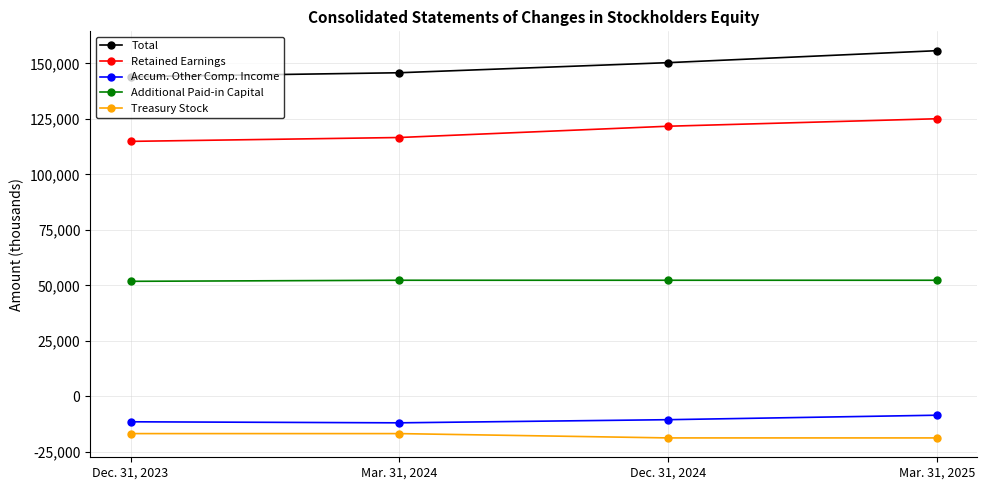

What is the label of the 1st point from the left?

Dec. 31, 2023